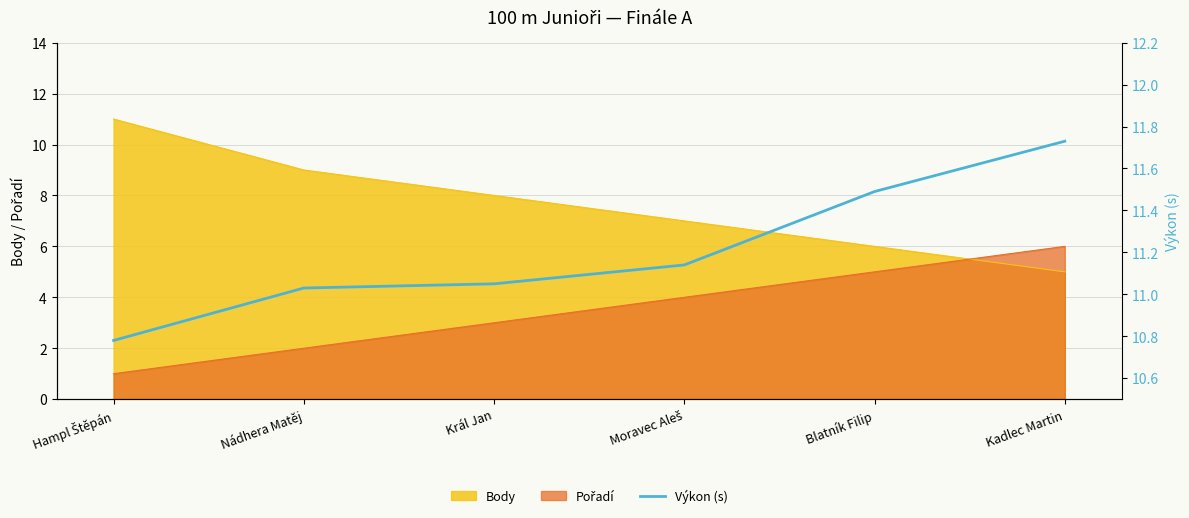

True or false: the data shows 11.1 at Moravec Aleš.

True